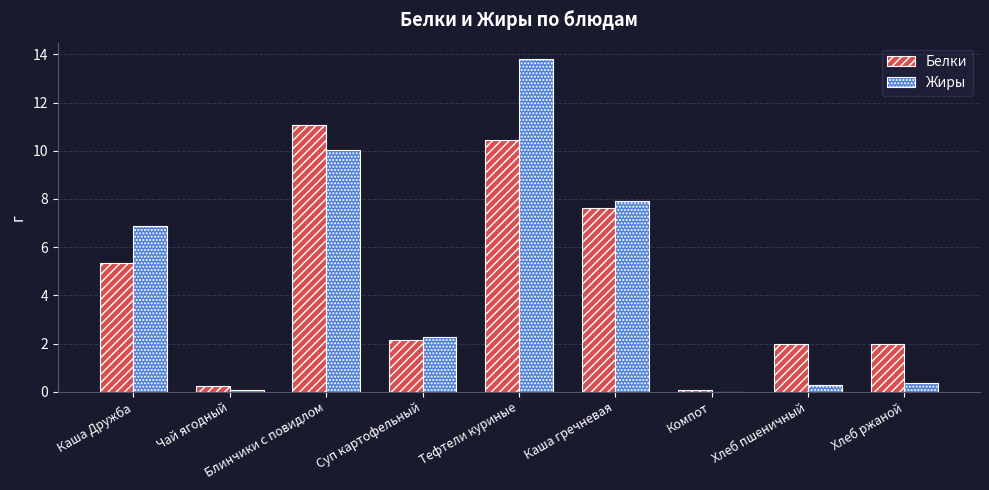

What are all the series names shown in the legend?

Белки, Жиры